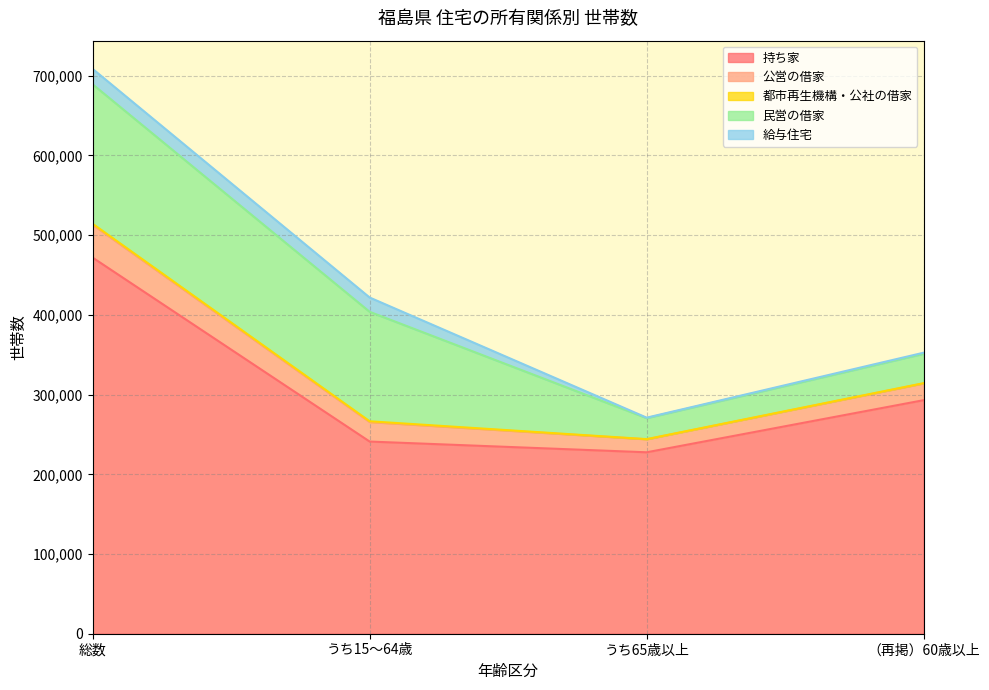

At which category does the chart reach its minimum across all series?

うち65歳以上